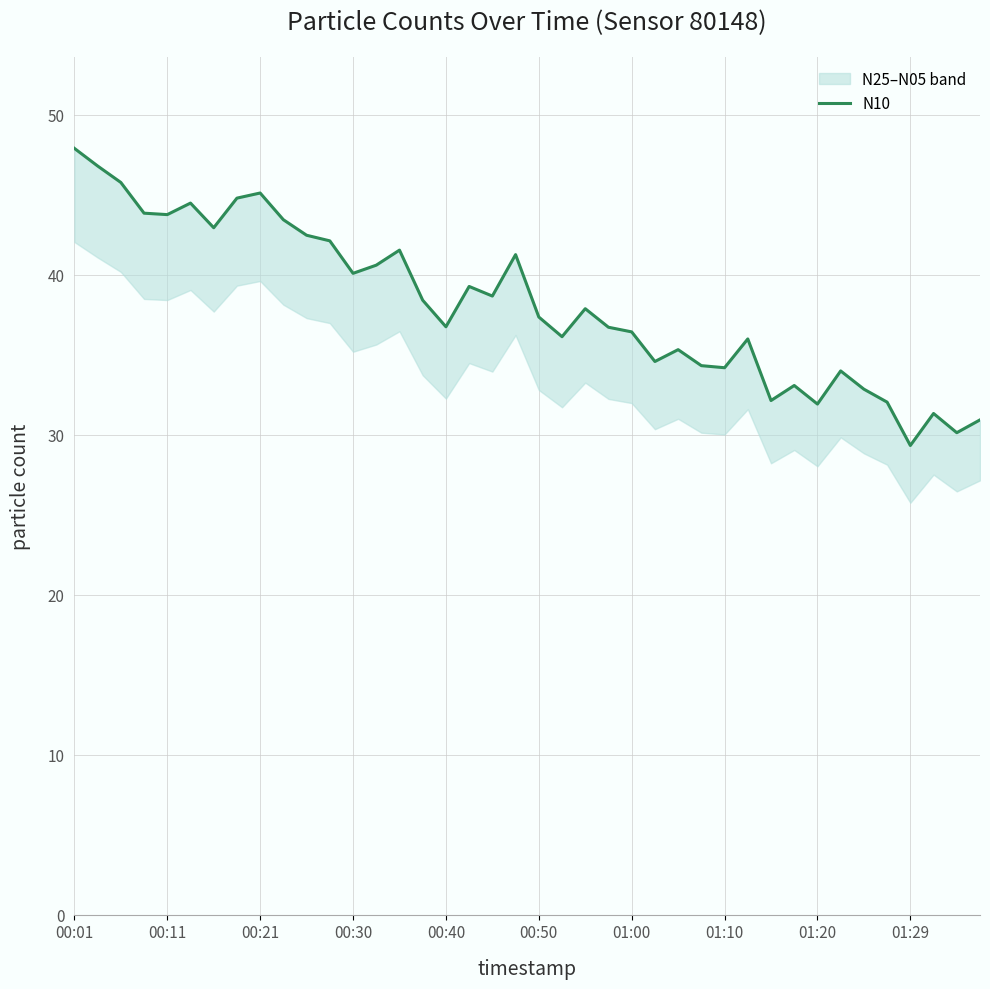

The value of N10 at 01:00 is 36.4. True or false?

True